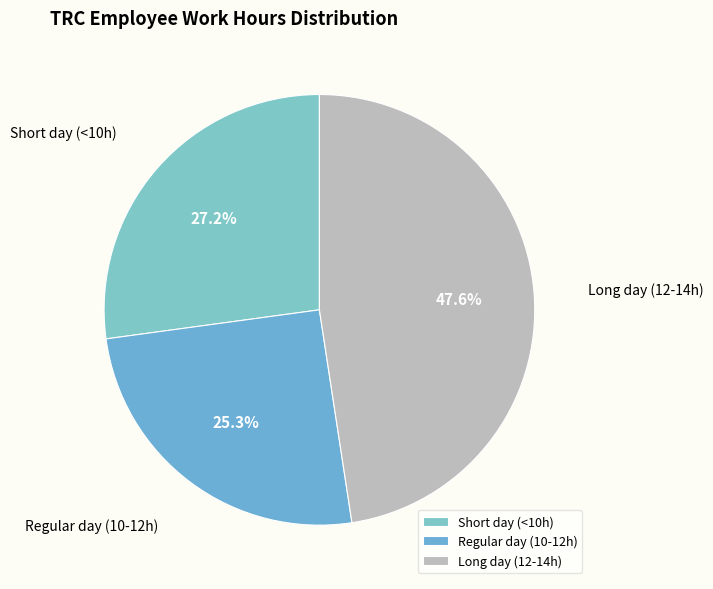

Which slice is the smallest?

Regular day (10-12h)